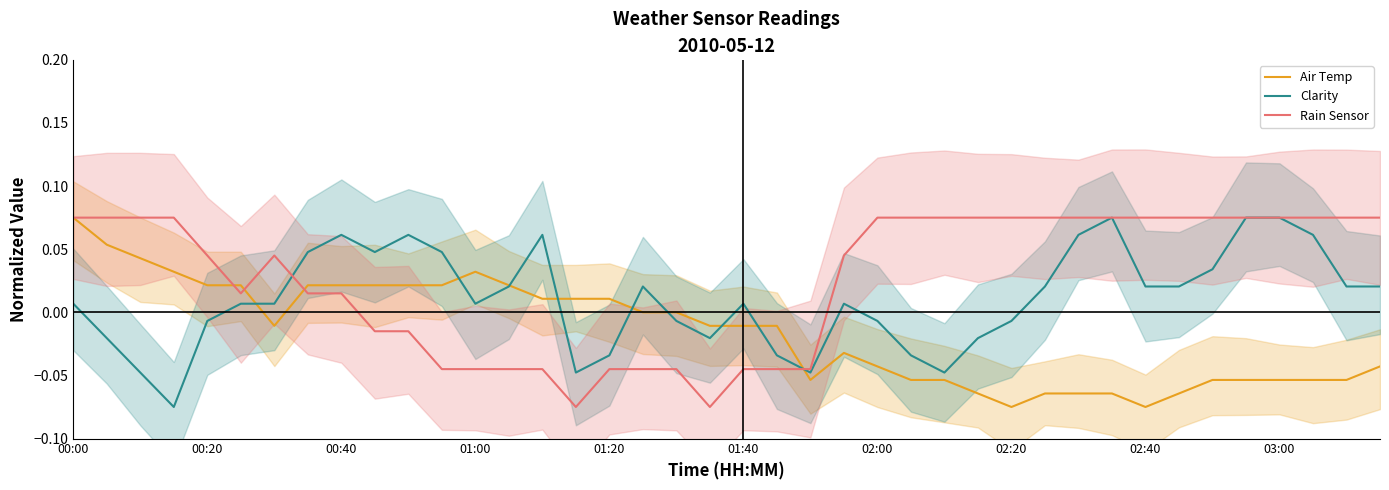

Reading right to left, transcribe all the data shown in this chart.

Air Temp: -0.0	-0.1	-0.1	-0.1	-0.1	-0.1	-0.1	-0.1	-0.1	-0.1	-0.1	-0.1	-0.1	-0.1	-0.1	-0.0	-0.0	-0.1	-0.0	-0.0	-0.0	0.0	0.0	0.0	0.0	0.0	0.0	0.0	0.0	0.0	0.0	0.0	0.0	-0.0	0.0	0.0	0.0	0.0	0.1	0.1
Clarity: 0.0	0.0	0.1	0.1	0.1	0.0	0.0	0.0	0.1	0.1	0.0	-0.0	-0.0	-0.0	-0.0	-0.0	0.0	-0.0	-0.0	0.0	-0.0	-0.0	0.0	-0.0	-0.0	0.1	0.0	0.0	0.0	0.1	0.0	0.1	0.0	0.0	0.0	-0.0	-0.1	-0.0	-0.0	0.0
Rain Sensor: 0.1	0.1	0.1	0.1	0.1	0.1	0.1	0.1	0.1	0.1	0.1	0.1	0.1	0.1	0.1	0.1	0.0	-0.0	-0.0	-0.0	-0.1	-0.0	-0.0	-0.0	-0.1	-0.0	-0.0	-0.0	-0.0	-0.0	-0.0	0.0	0.0	0.0	0.0	0.0	0.1	0.1	0.1	0.1